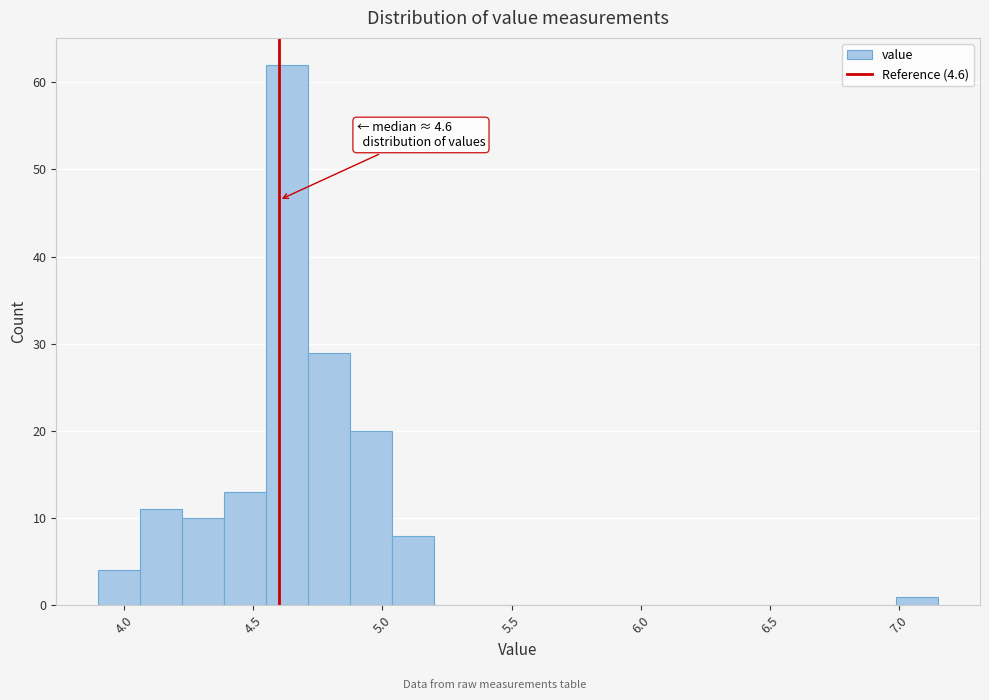

Around what value on the x-axis is the tallest bar? Give the approximate position of its centre, as read against the axis.

4.65